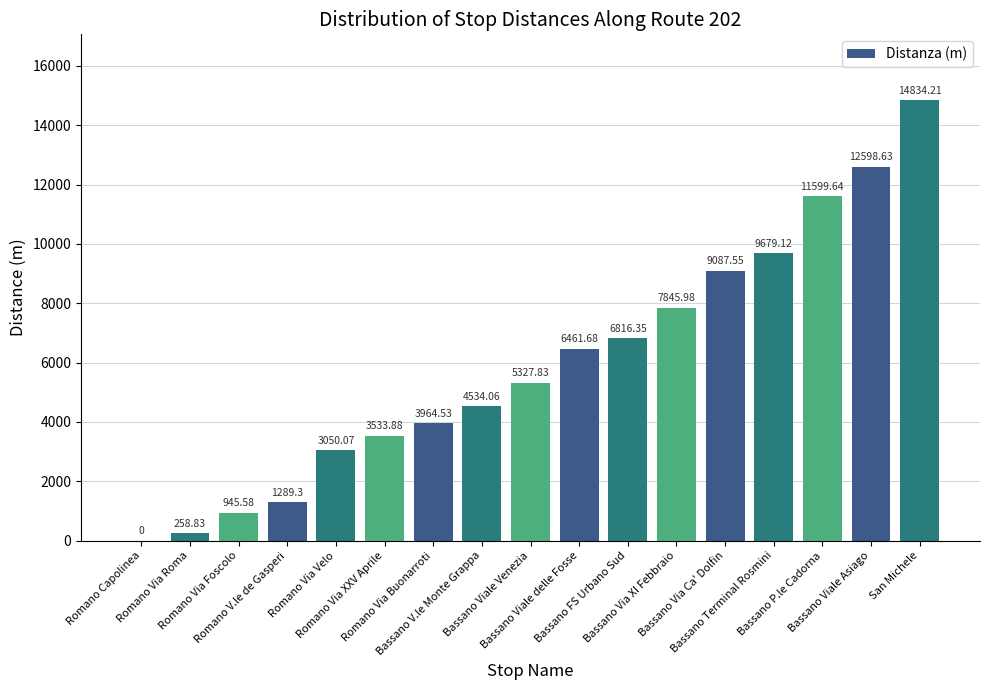

The chart shows a value of 0.0 at Romano Capolinea. True or false?

True